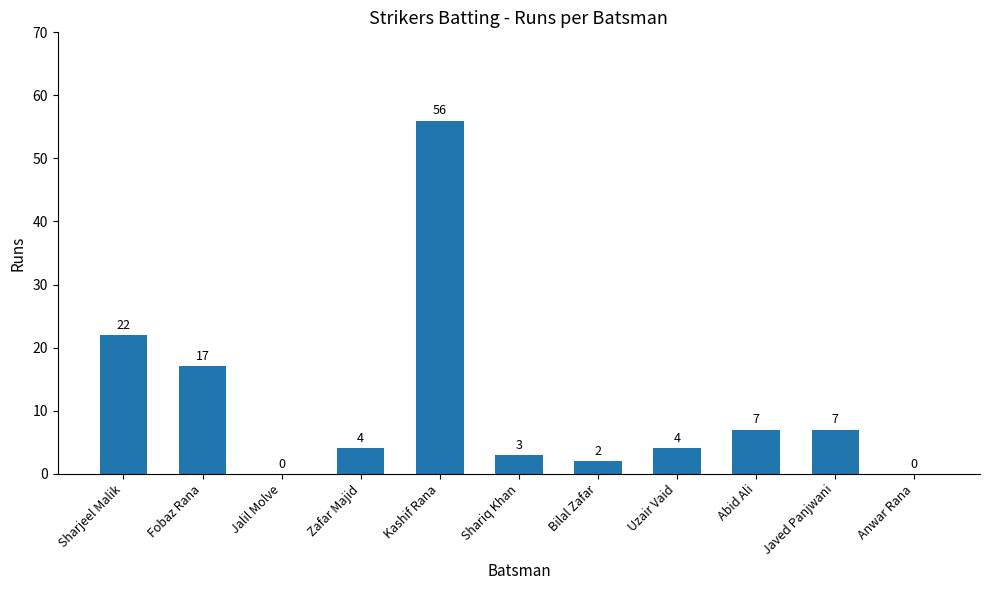

The chart shows a value of 32 at Anwar Rana. True or false?

False